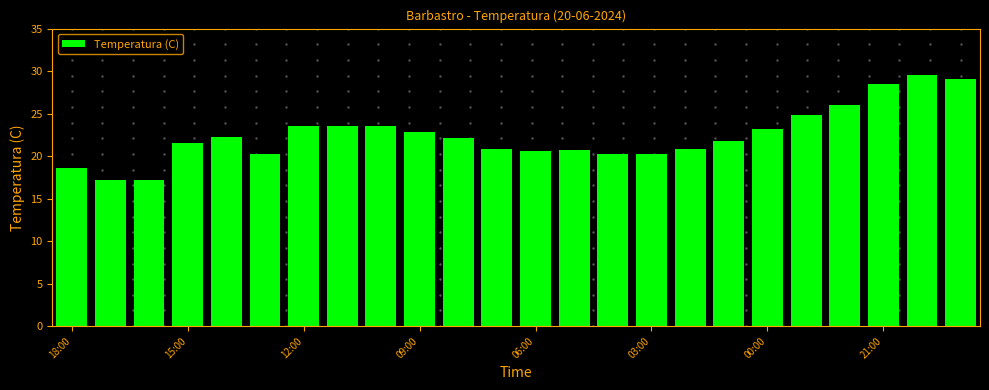

What is the difference between the maximum and minimum values?

12.4